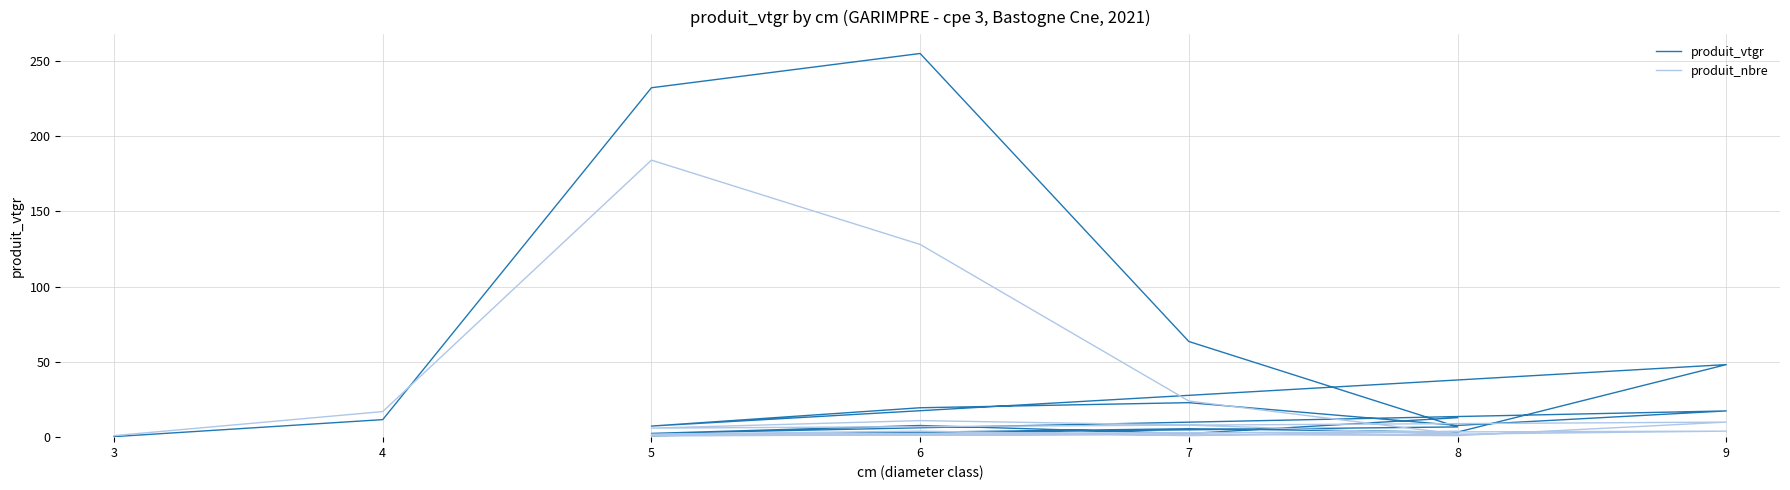

Rank the series by their average value, from highest to lowest.

produit_vtgr, produit_nbre